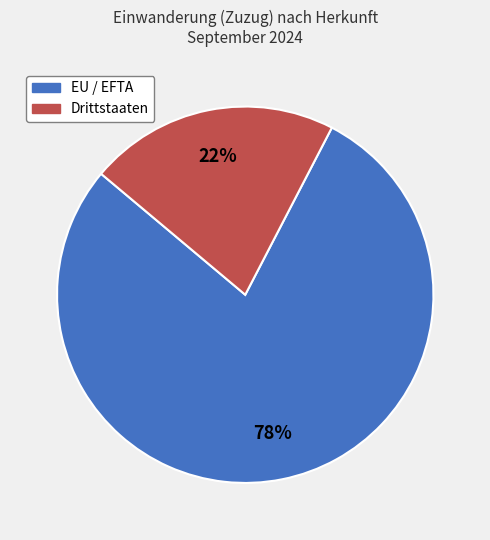

Do Drittstaaten and EU / EFTA together represent more than half of the pie?

Yes